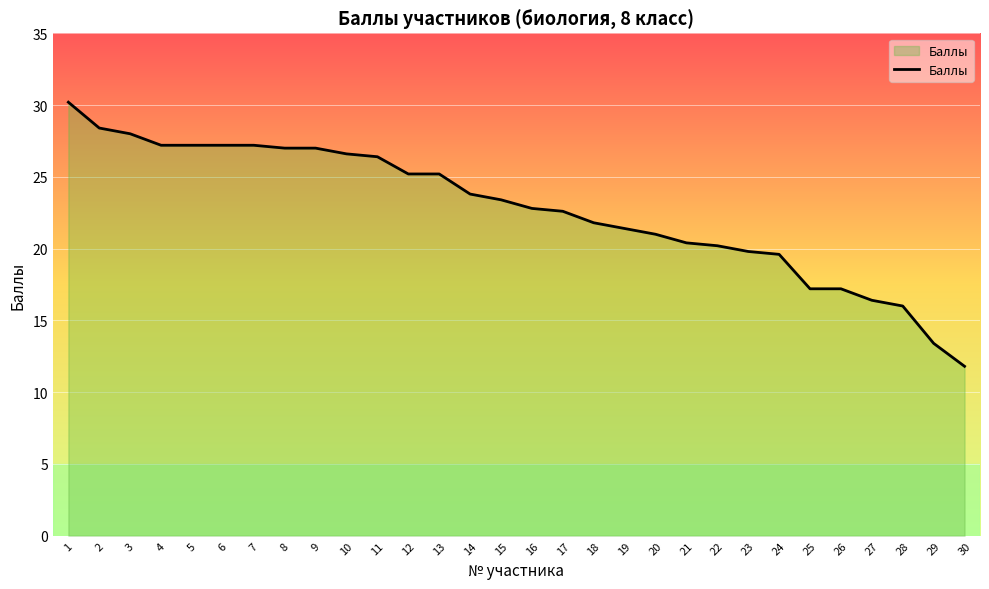

Is it true that the value at 22 is 20.2?

True